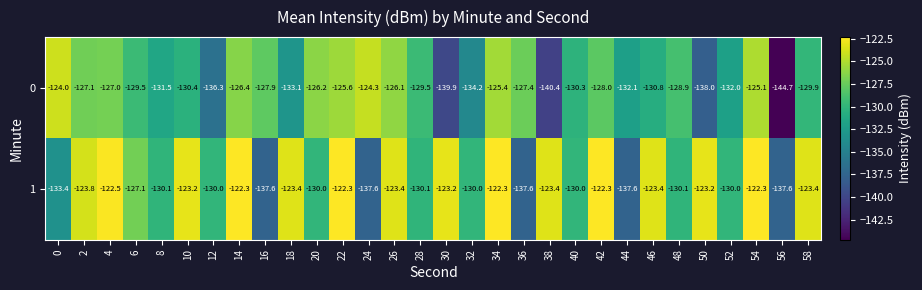

Rank the series by their average value, from highest to lowest.

1, 0